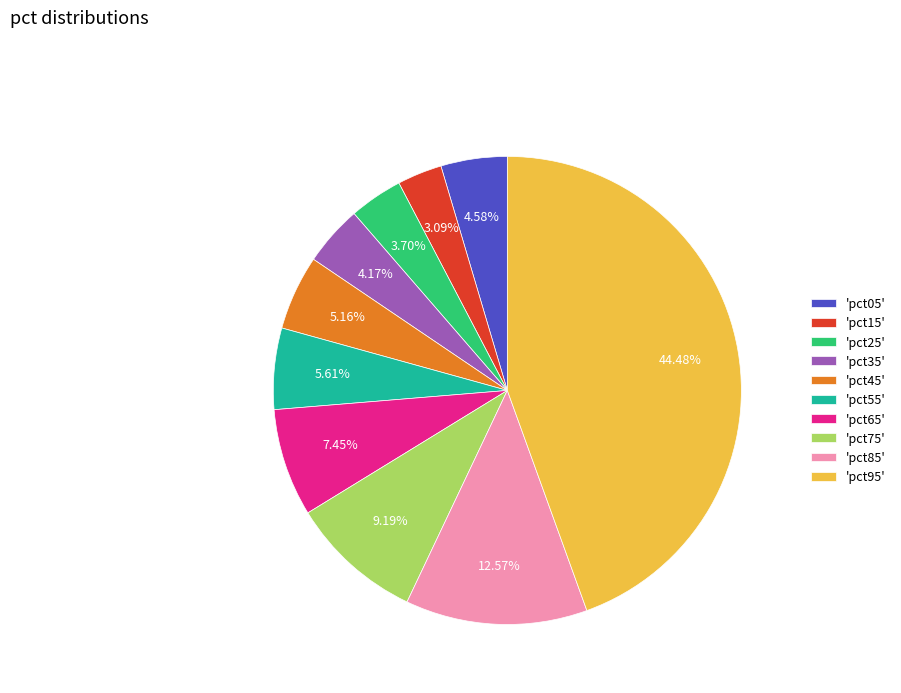

To the nearest percent, what is the difference between the largest and smallest slice percentages?

41%